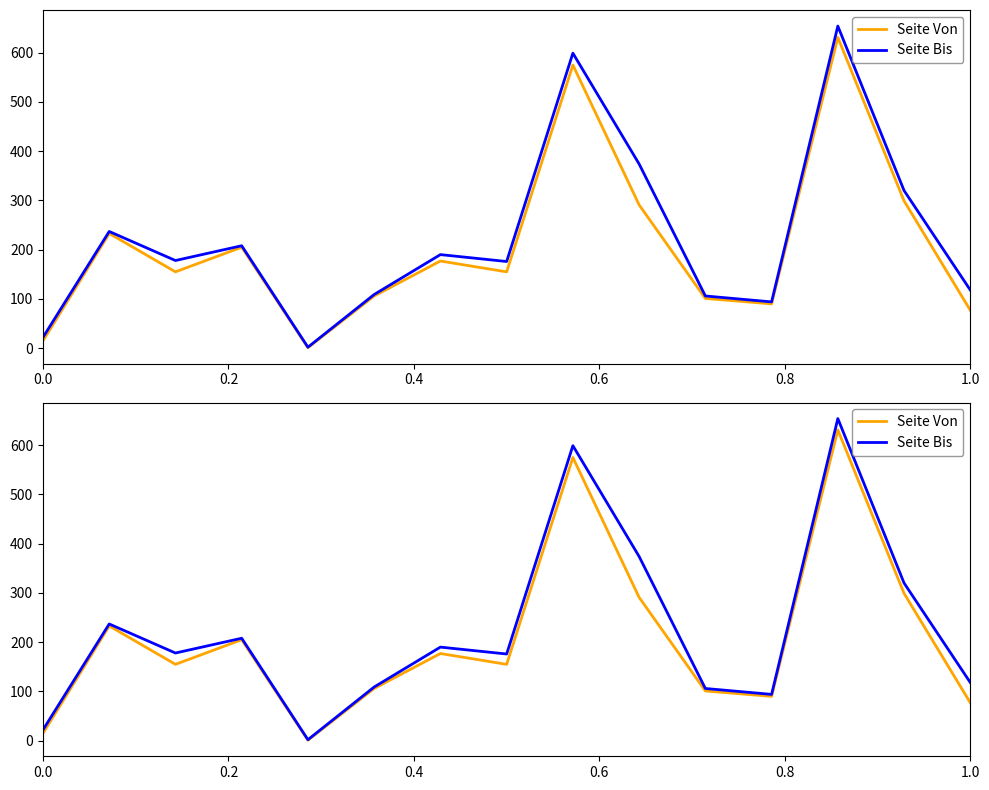

List the series in order of their peak value, highest first.

Seite Bis, Seite Von